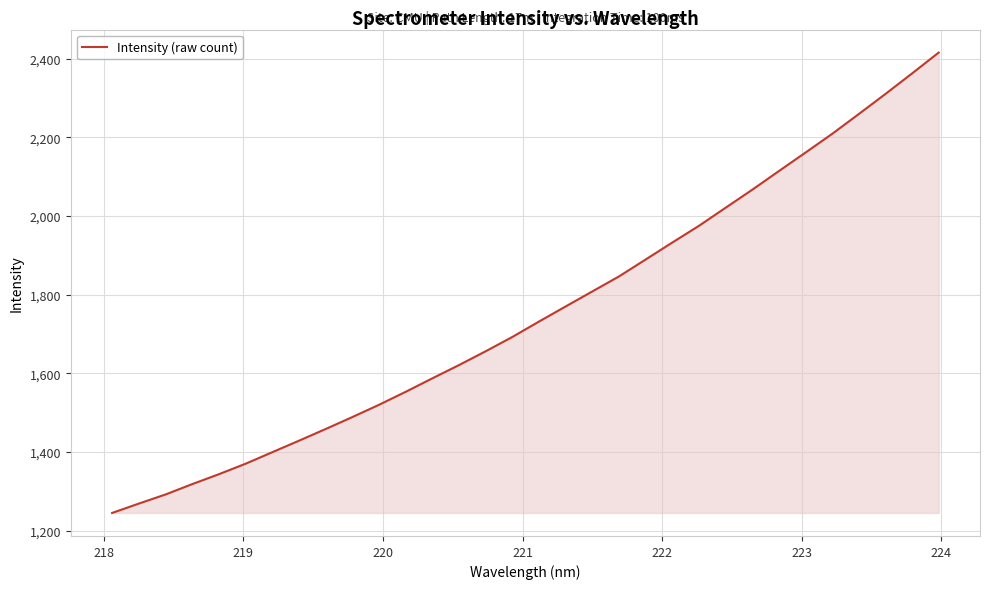

What is the smallest value displayed?

1245.3